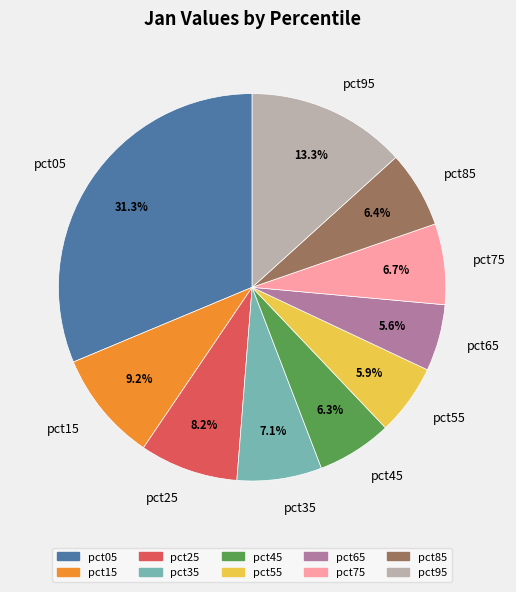

How many segments does this pie chart have?

10